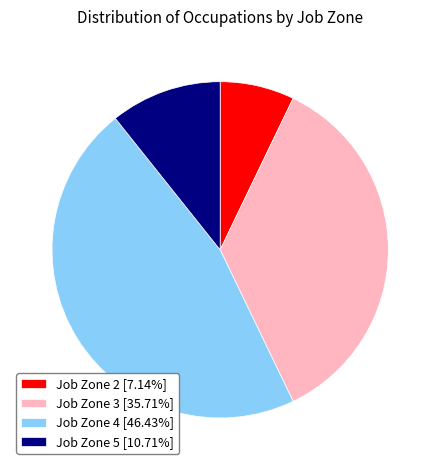

Does Job Zone 4 account for over 50% of the chart?

No